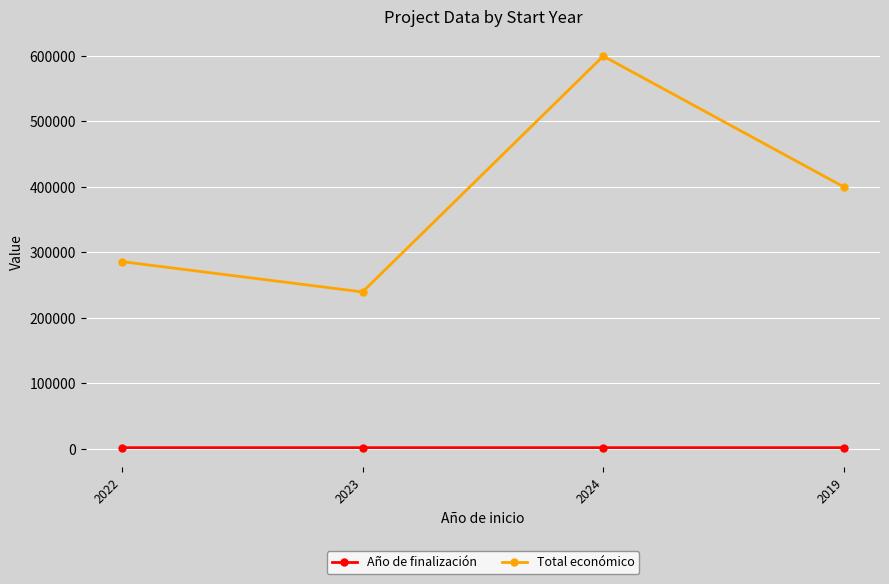

How many lines are shown in the chart?

2